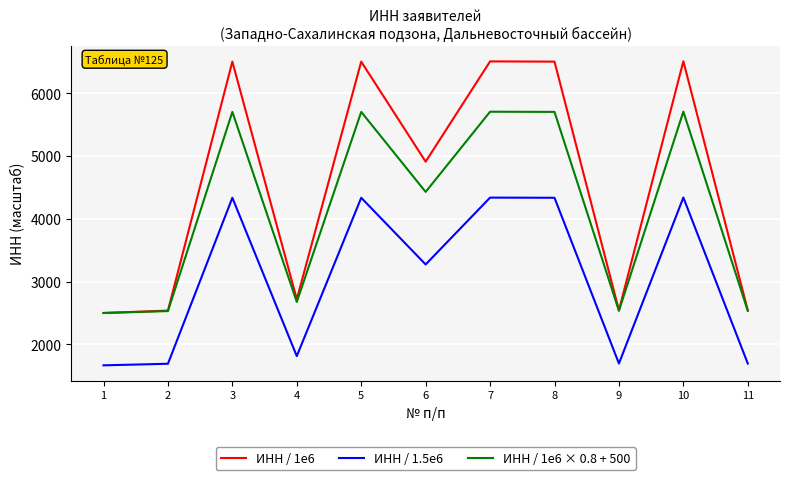

Which series has the widest spread of values?

ИНН / 1e6